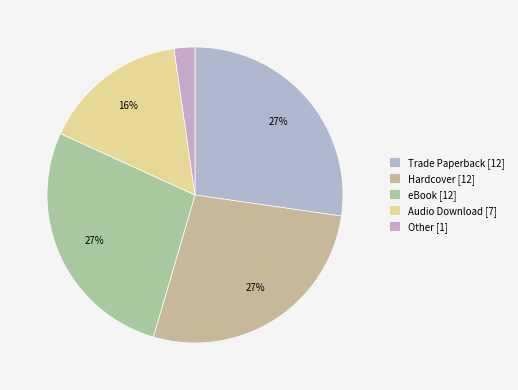

Is it true that Other is 1% of the pie?

False